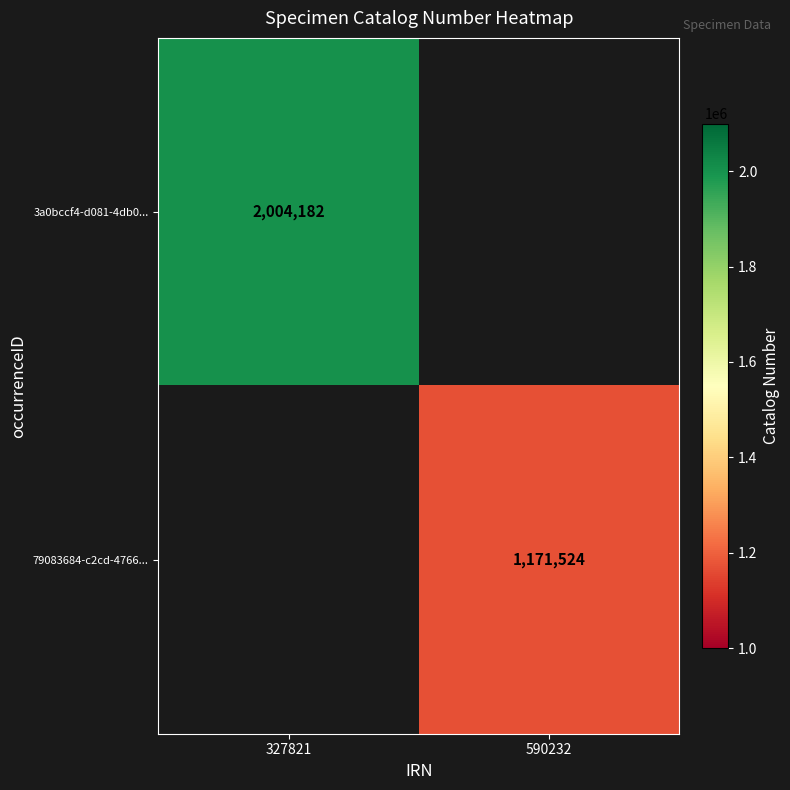

How many distinct data groups are displayed?

2